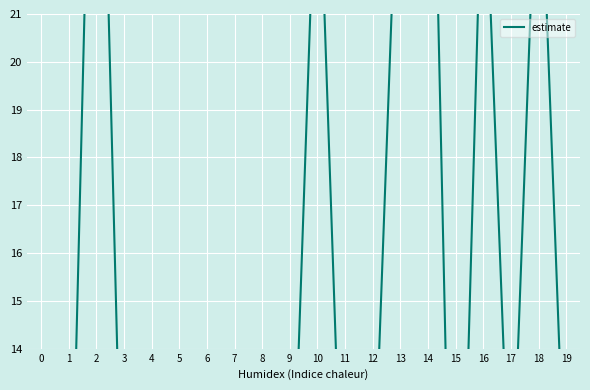

Reading right to left, extract all data points from this chart.

10.2	25.6	10.0	25.1	4.4	30.7	26.0	10.3	8.4	25.3	8.6	6.7	7.4	8.2	8.4	7.2	8.4	31.1	7.6	7.8